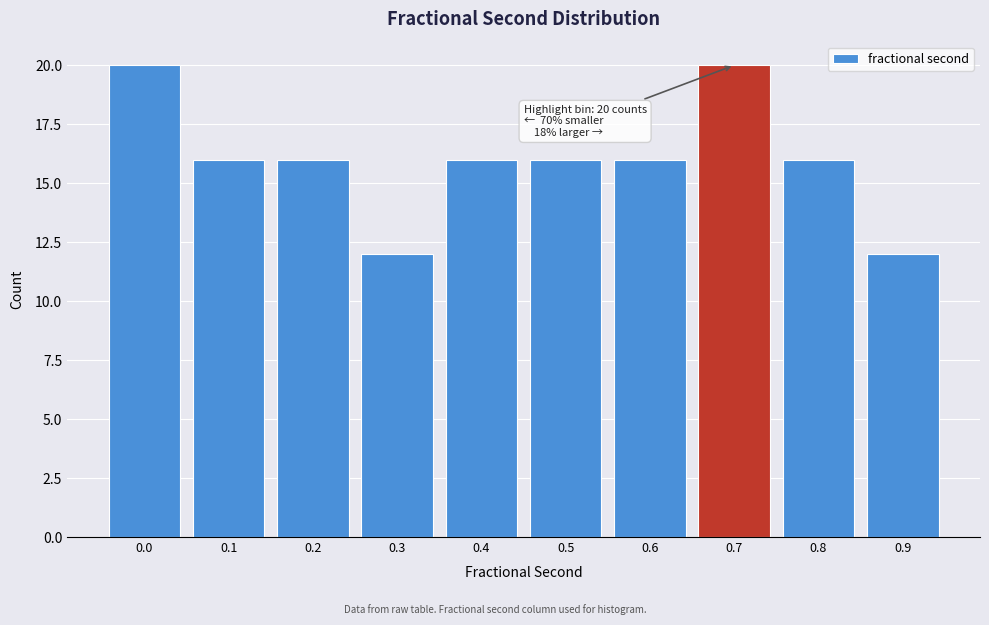

Reading right to left, transcribe all the data shown in this chart.

12	16	20	16	16	16	12	16	16	20